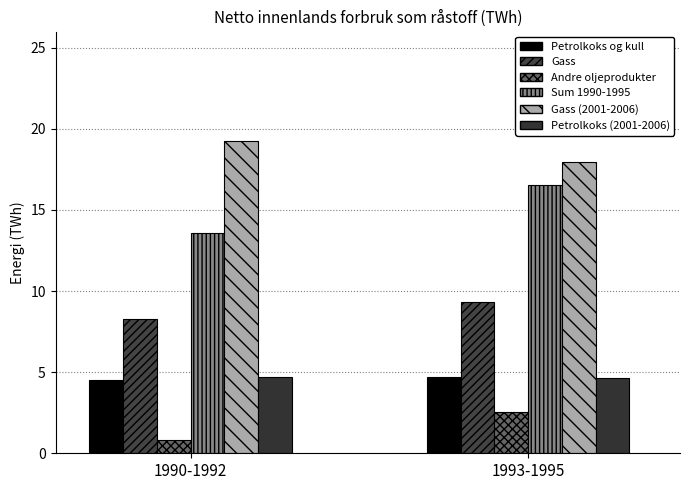

What is the maximum value for Petrolkoks (2001-2006)?

4.7